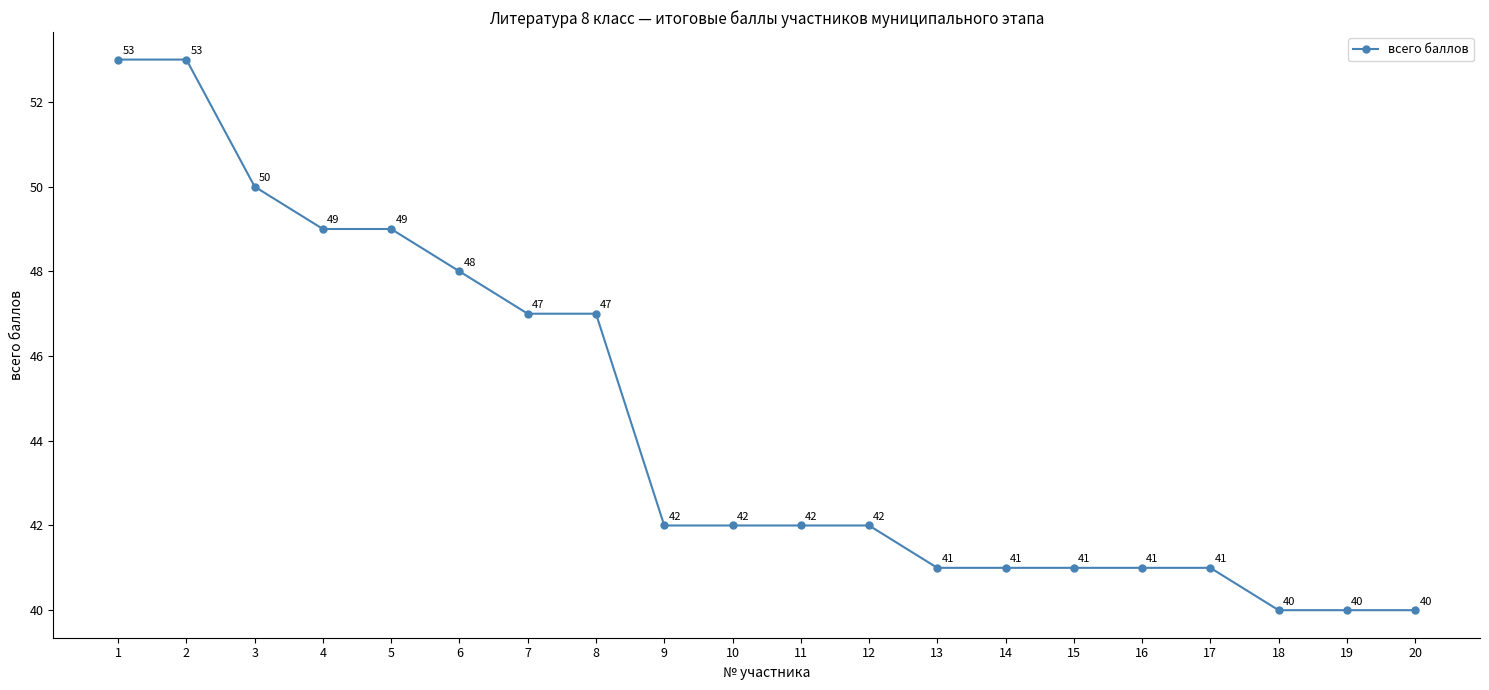

Read the value at 17, to the nearest 5.

40